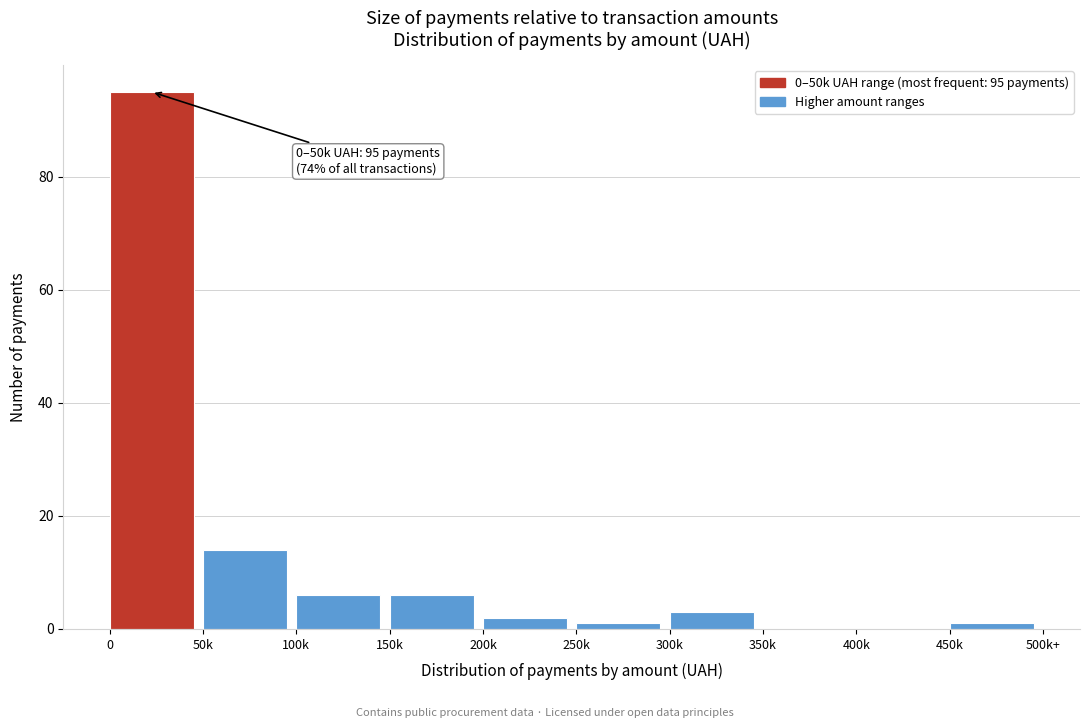

Reading left to right, list all the values displayed in this chart.

0=95	50k=14	100k=6	150k=6	200k=2	250k=1	300k=3	350k=0	400k=0	450k=1